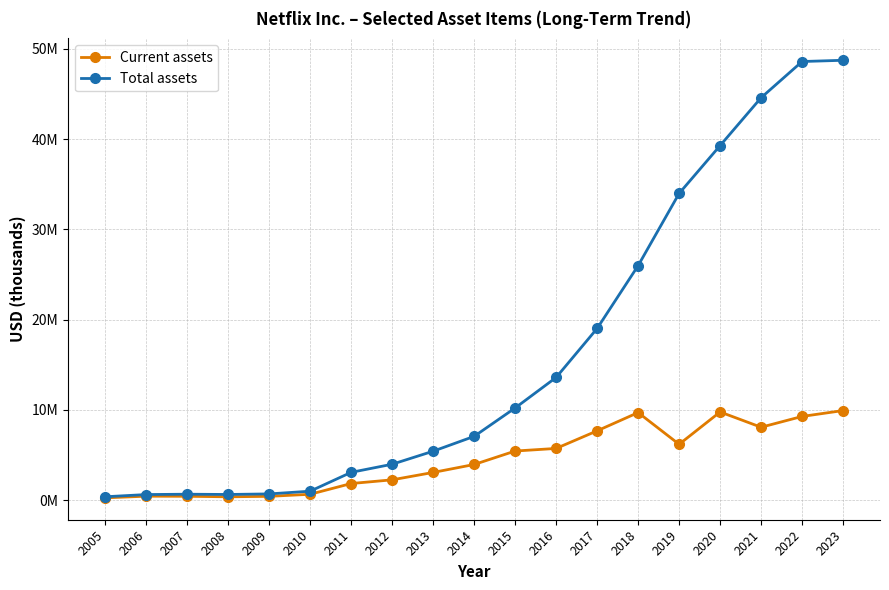

What is the sum of the Total assets values at 2013 and 2022?

54007331